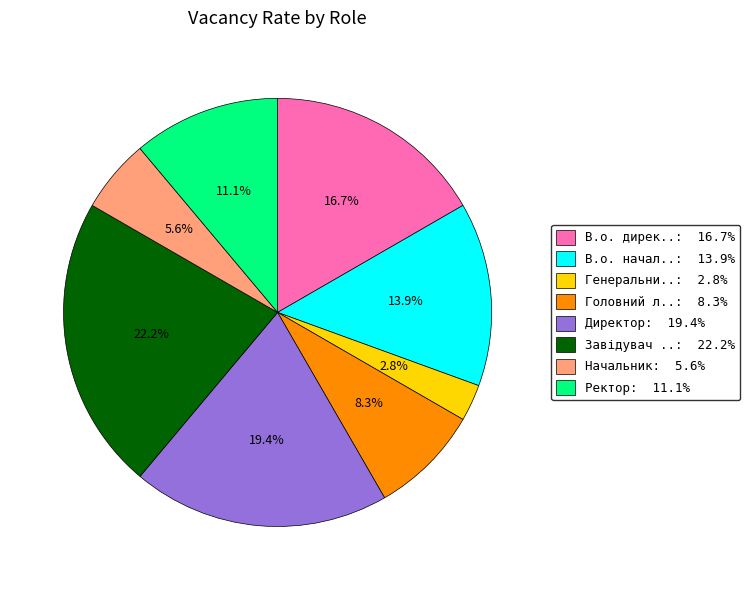

Is В.о. начал..: 13.9% the majority of the pie?

No